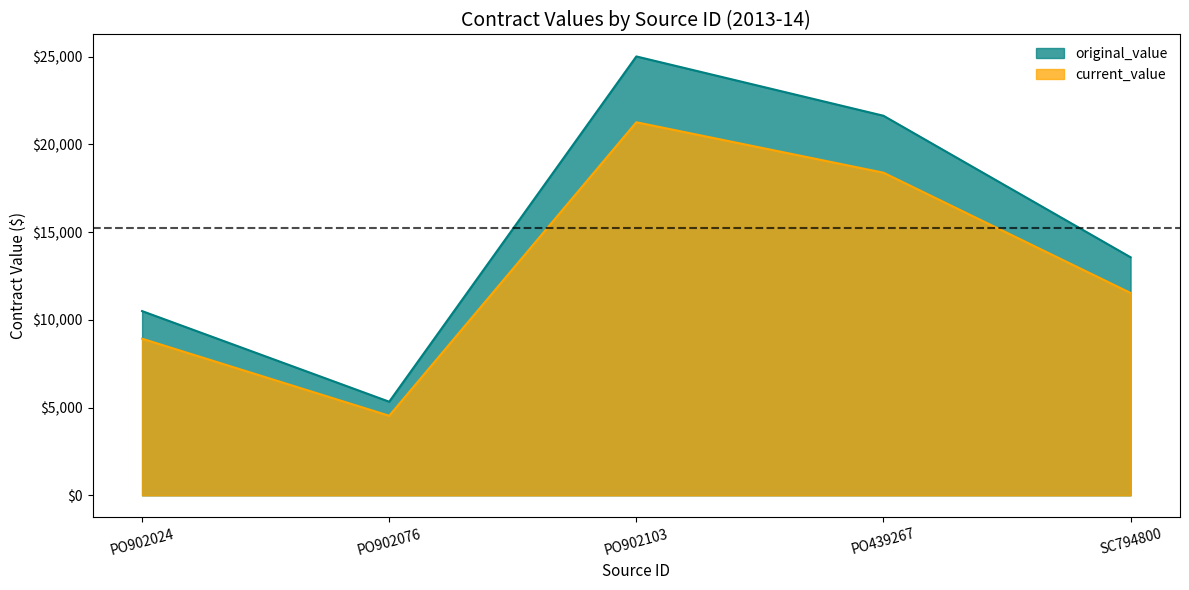

What is the difference between the maximum and minimum values in the current_value series?

16722.7